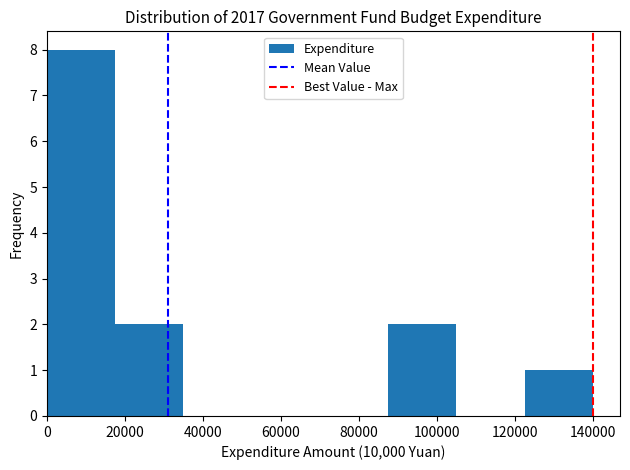

Reading left to right, list every bar in this chart as the range it spans on the x-axis followed by its height. Neither the bar edges nor the heights are printed on the chart, so give them approximately, as read against the axes.

0 to 18000: 8
18000 to 36000: 2
36000 to 52000: 0
52000 to 70000: 0
70000 to 88000: 0
88000 to 106000: 2
106000 to 122000: 0
122000 to 140000: 1